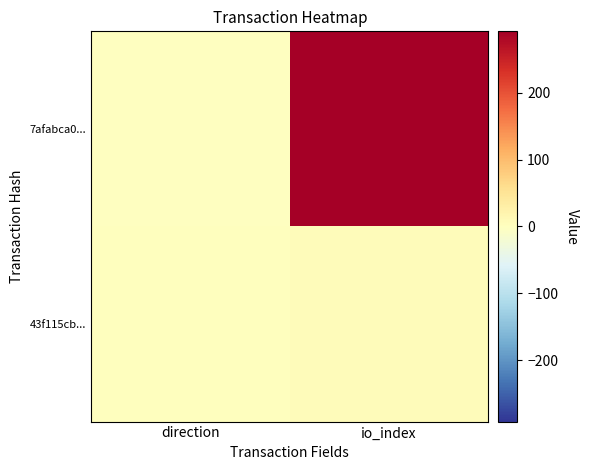

At io_index, list the series in order from smallest to largest.

43f115cb..., 7afabca0...